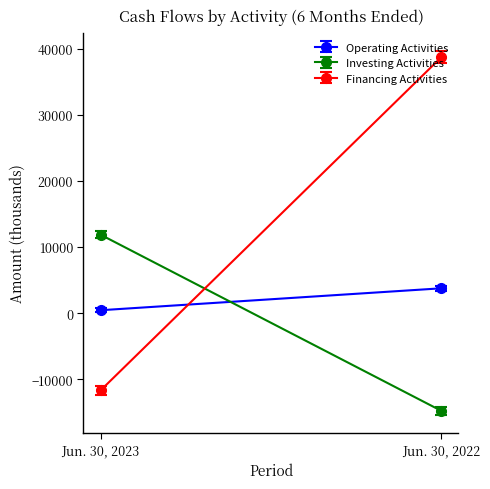

What is the approximate value of Financing Activities at Jun. 30, 2023?

-11704